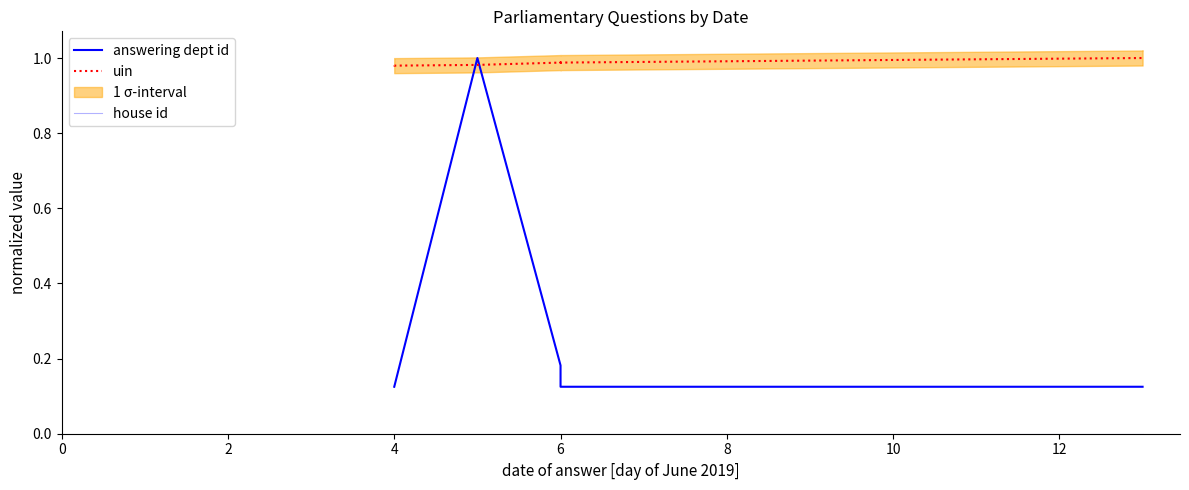

True or false: answering dept id and uin cross at least once.

True